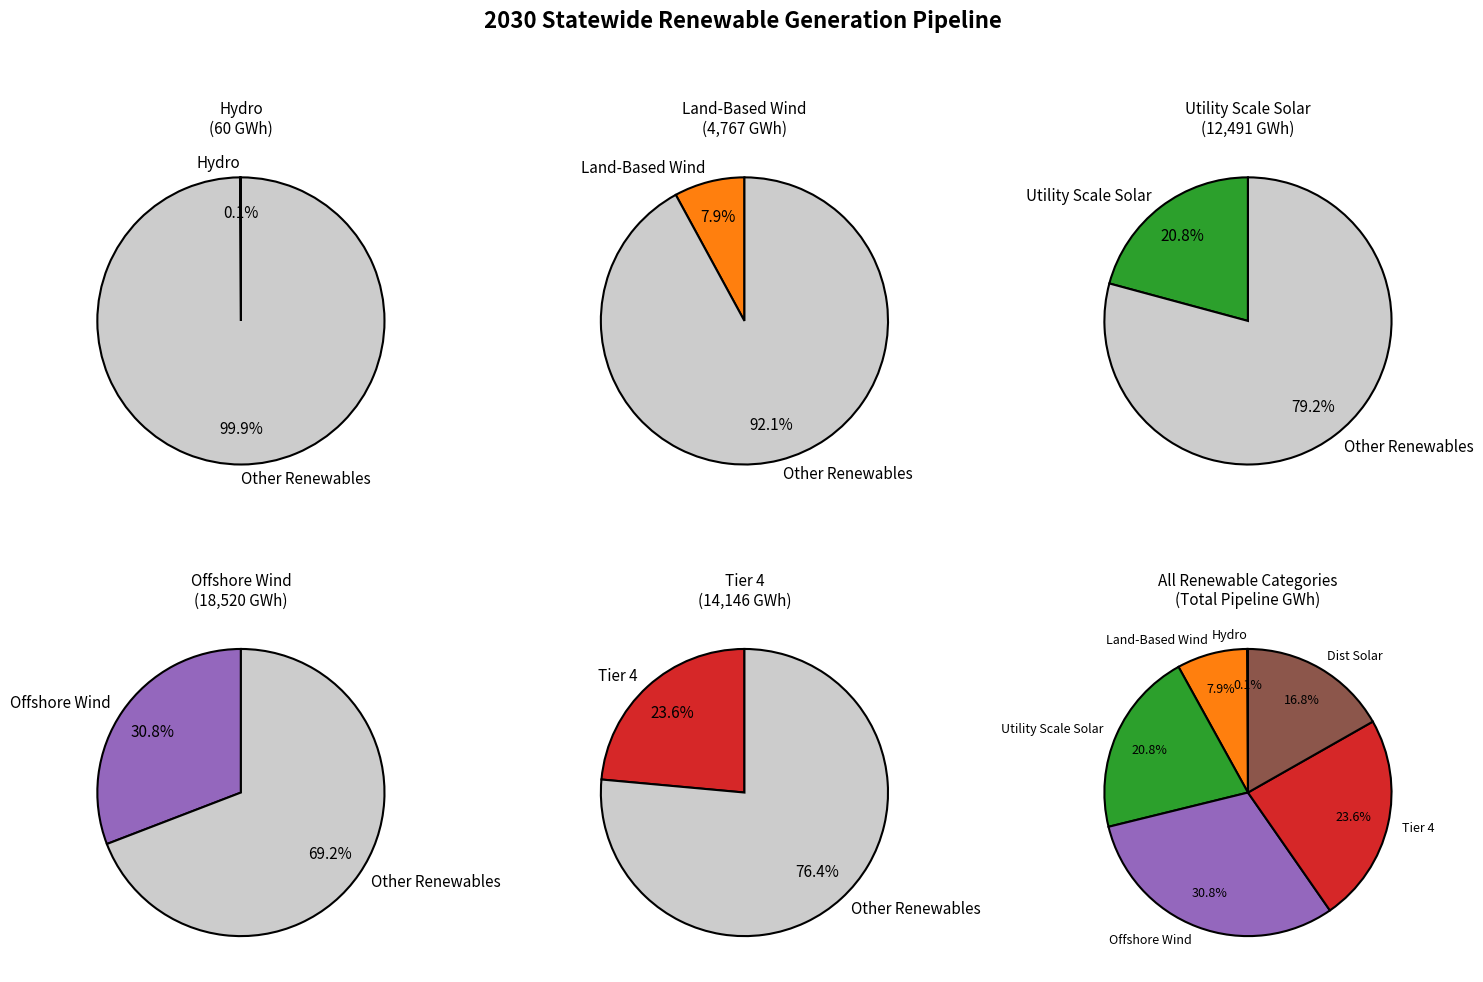

To the nearest percent, what is the difference between the largest and smallest slice percentages?

31%